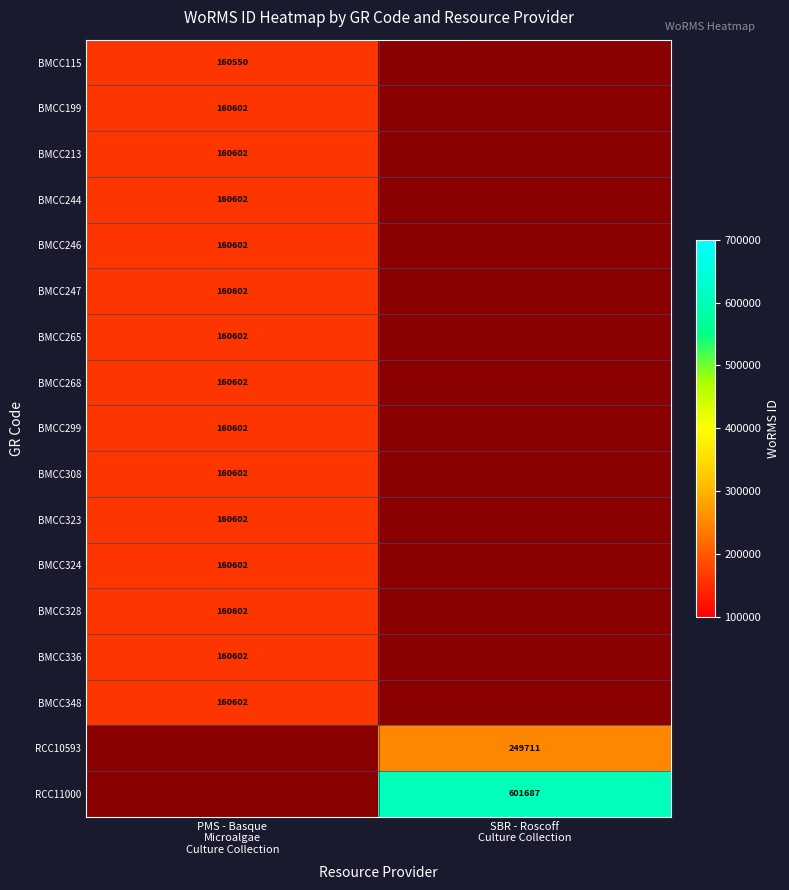

True or false: BMCC308 has a value of 160602.0 at PMS - Basque Microalgae Culture Collection.

True